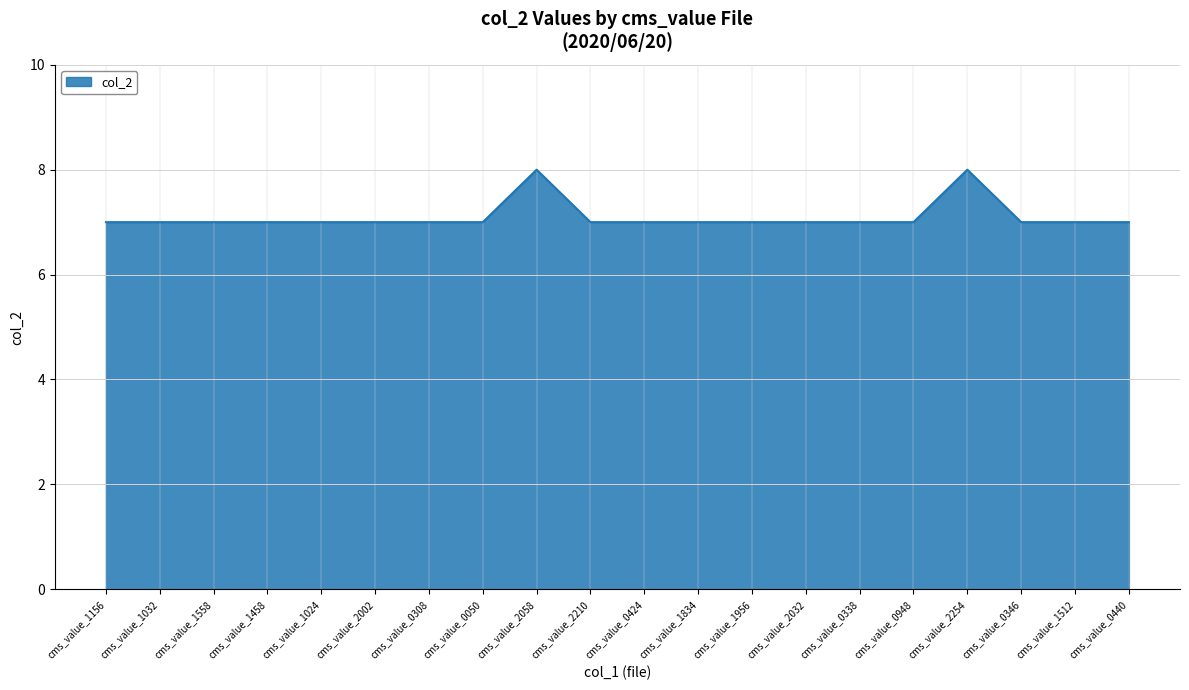

True or false: the data shows 7 at cms_value_2032.

True